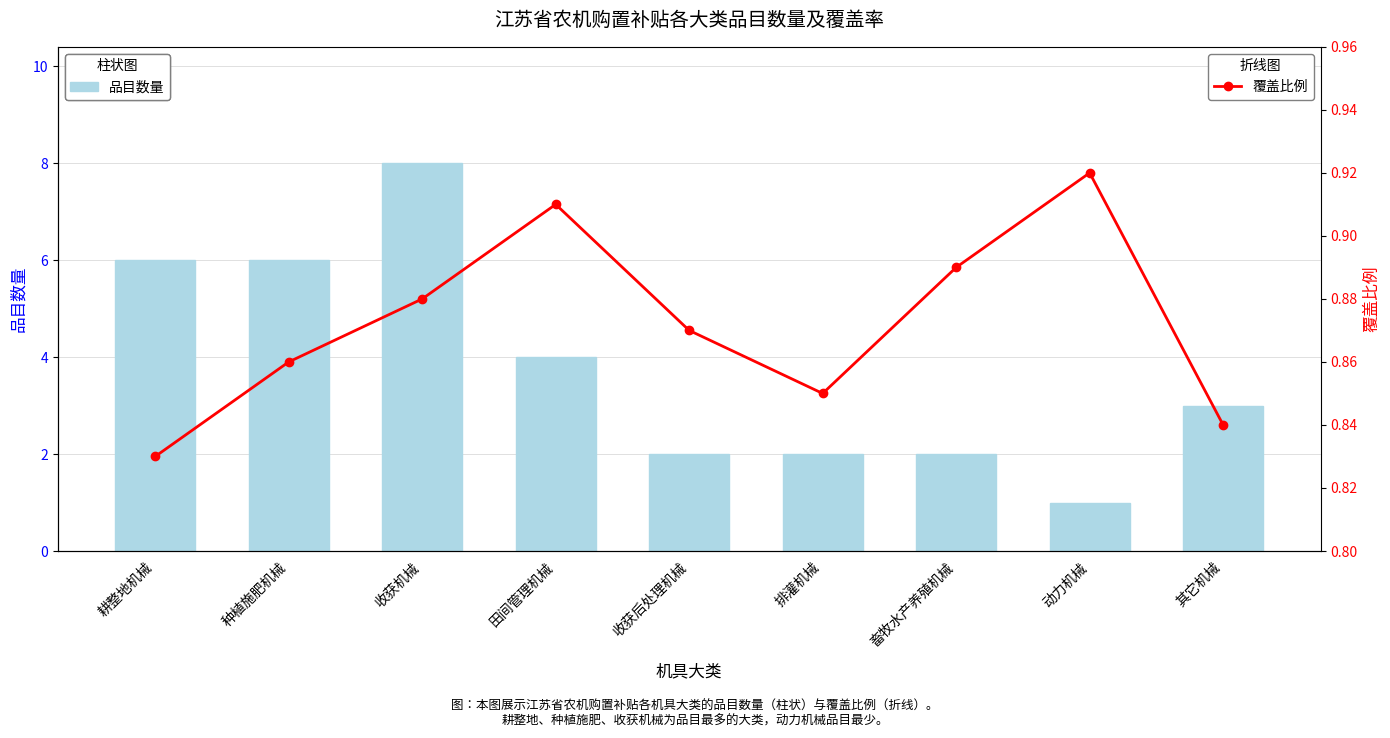

Count the number of data series in this chart.

2